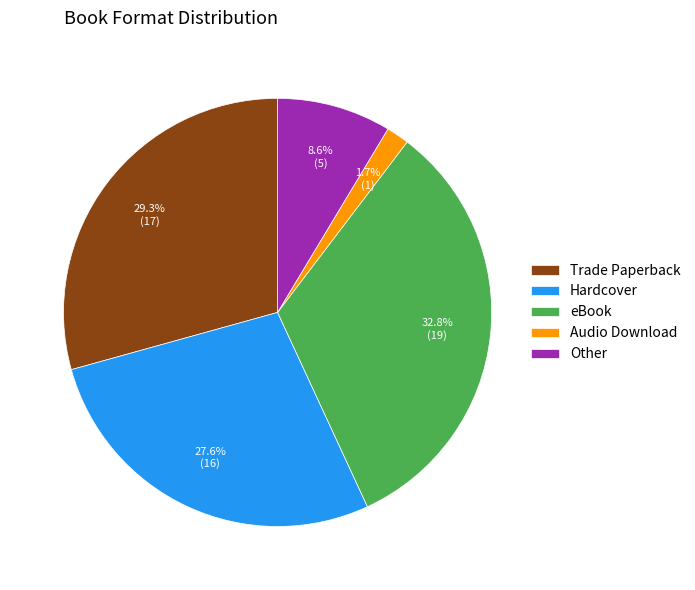

What is the largest slice in the pie chart?

eBook